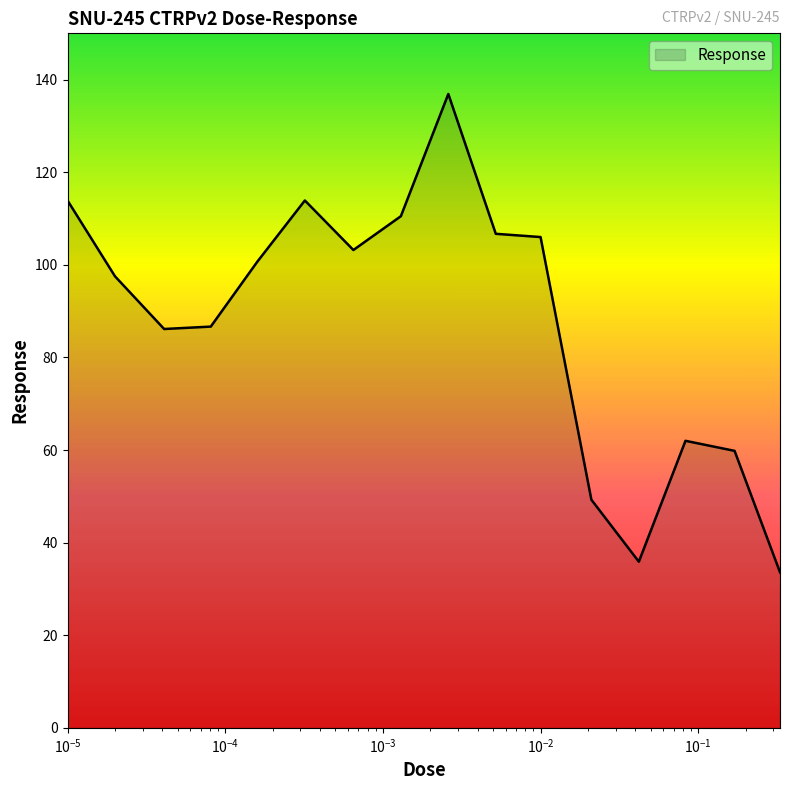

What is the minimum value shown in the chart?

33.6